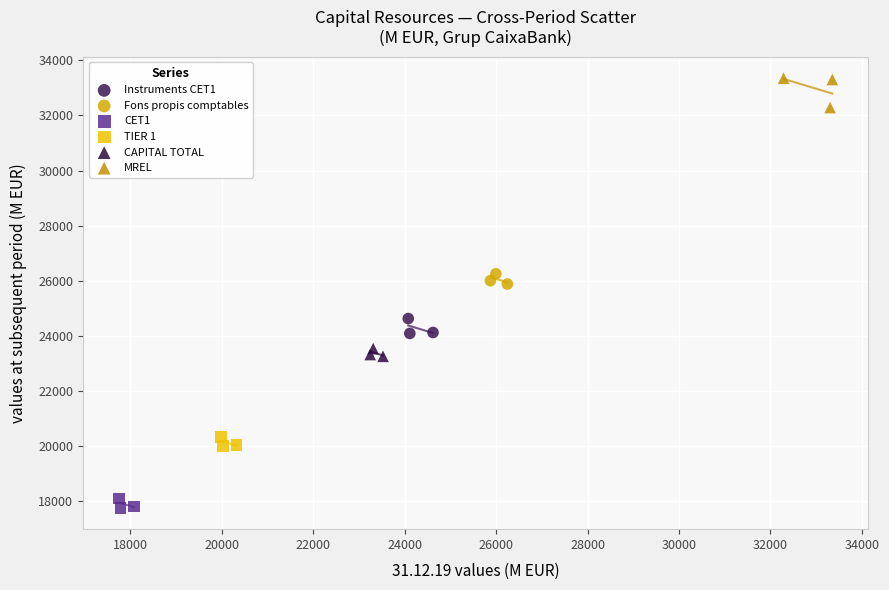

What are all the series names shown in the legend?

Instruments CET1, Fons propis comptables, CET1, TIER 1, CAPITAL TOTAL, MREL